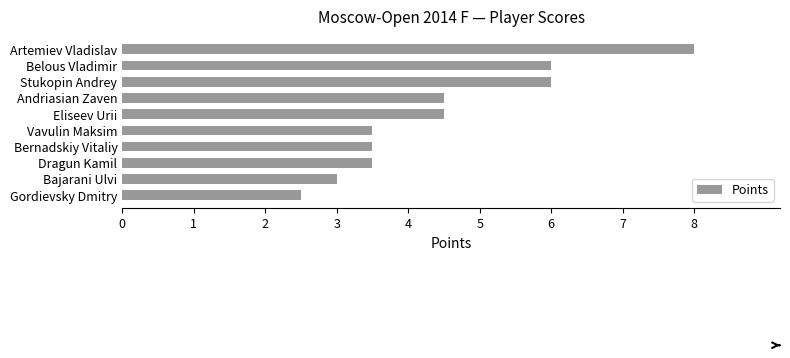

Reading bottom to top, what are all the values shown in this chart?

Gordievsky Dmitry=2.5	Bajarani Ulvi=3.0	Dragun Kamil=3.5	Bernadskiy Vitaliy=3.5	Vavulin Maksim=3.5	Eliseev Urii=4.5	Andriasian Zaven=4.5	Stukopin Andrey=6.0	Belous Vladimir=6.0	Artemiev Vladislav=8.0